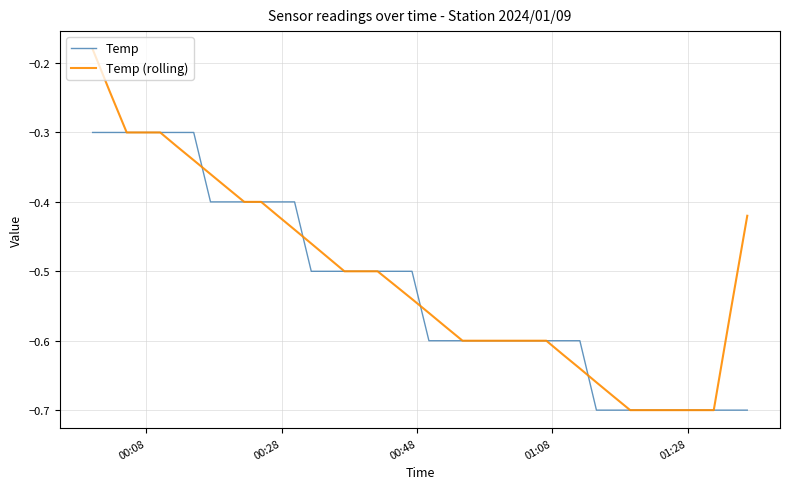

Which series has the widest spread of values?

Temp (rolling)